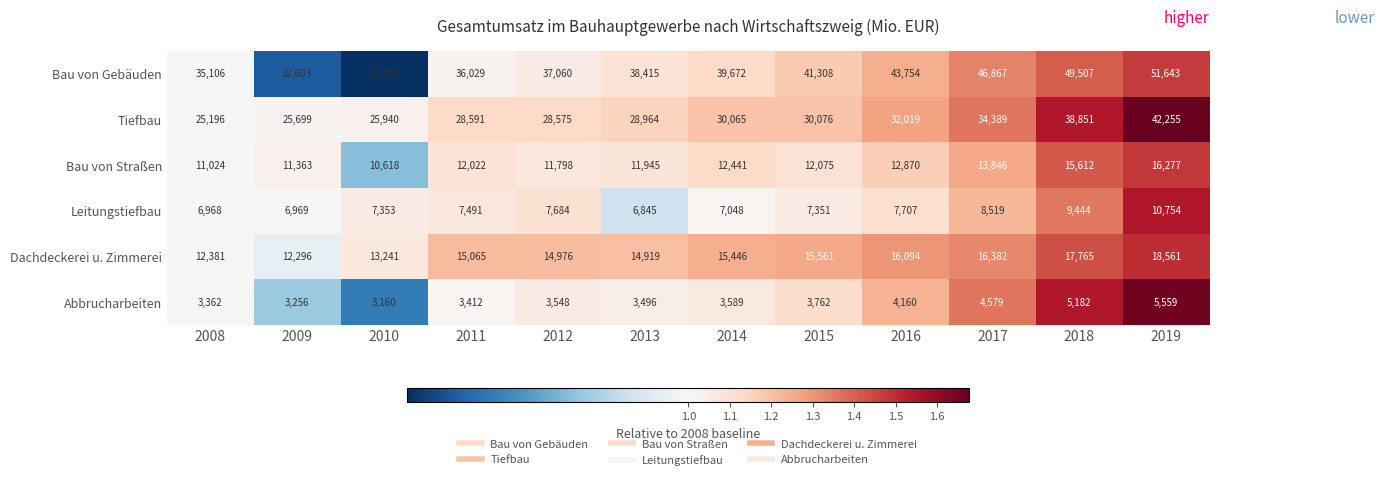

The Bau von Straßen series shows 11363 at 2009. True or false?

True